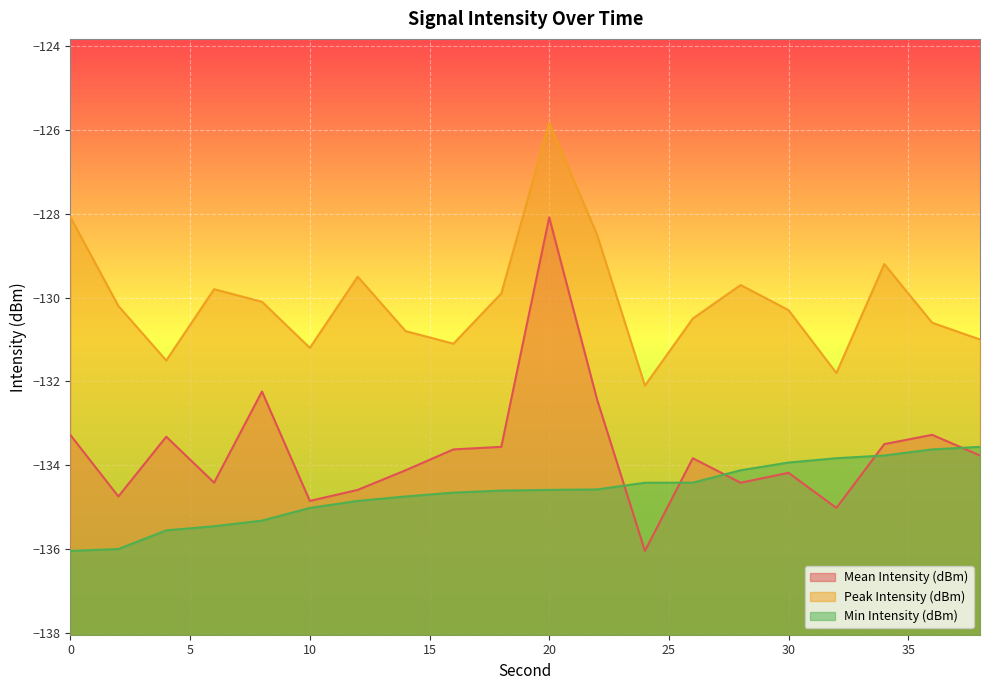

Which category has the lowest value across all series?

24